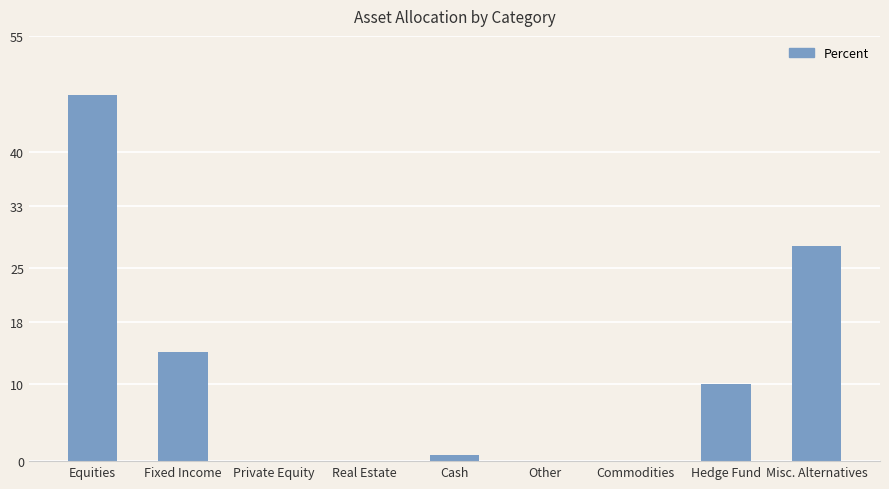

How many categories are shown in the chart?

9